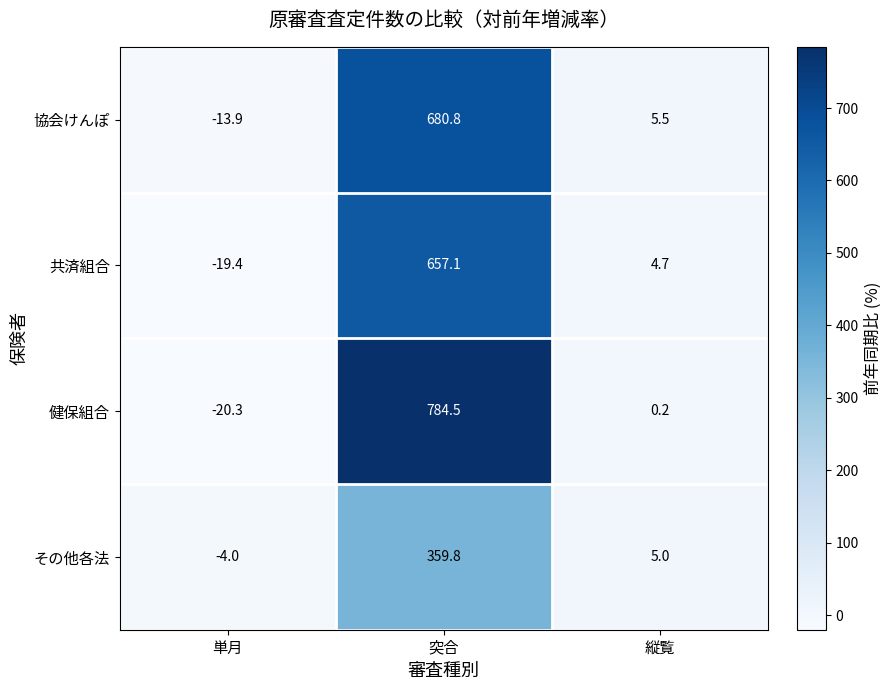

What is the maximum value for 健保組合?

784.5